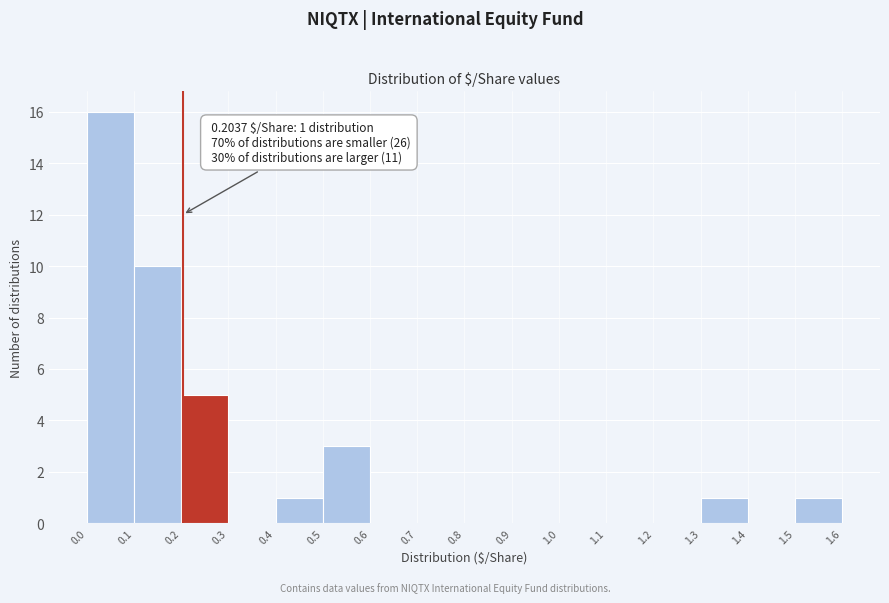

Which range on the x-axis has the tallest bar?

0.0 to 0.1